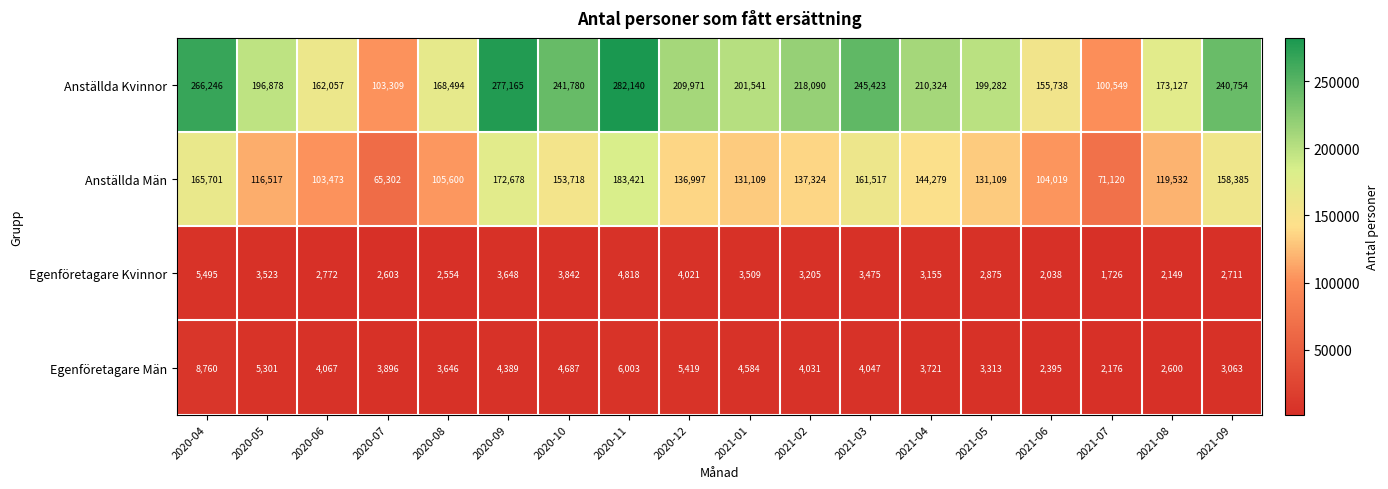

What is the spread (max minus min) of values at 2021-06?

153700